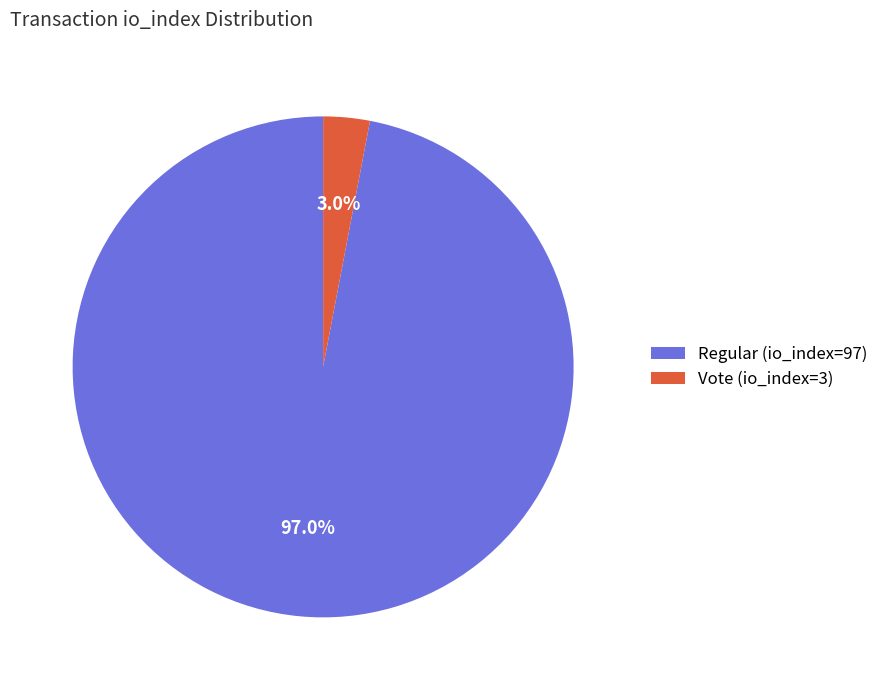

Which slice is the smallest?

Vote (io_index=3)